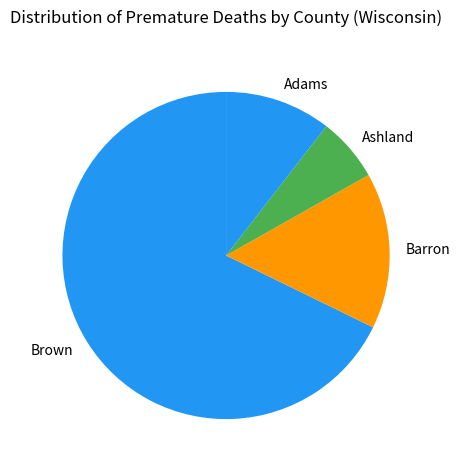

Rank the categories by value from highest to lowest.

Brown, Barron, Adams, Ashland